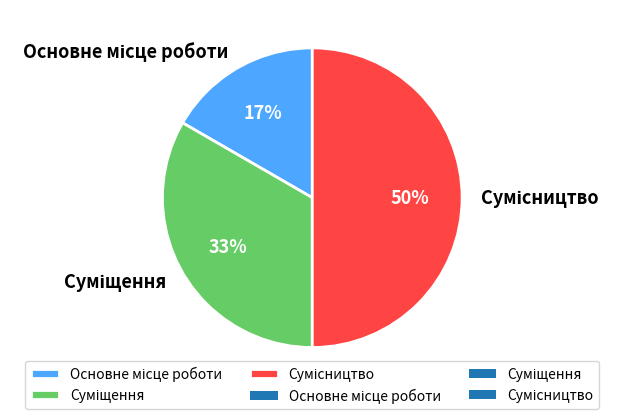

To the nearest percent, what is the difference between the largest and smallest slice percentages?

33%